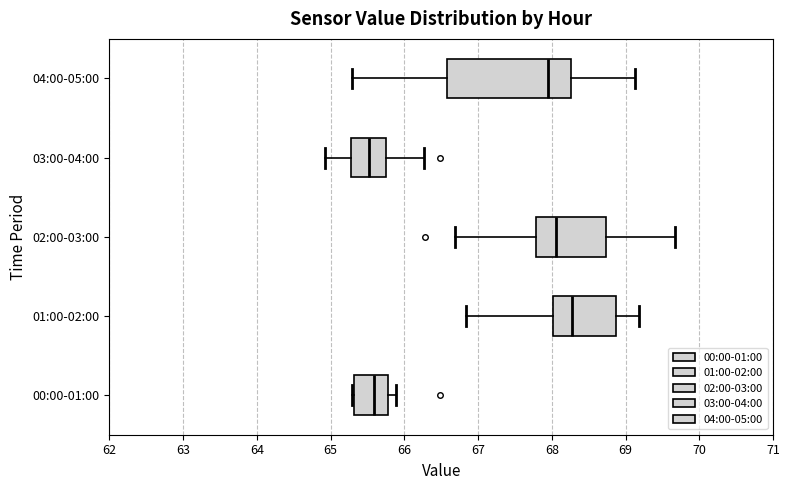

Reading bottom to top, read every box against the x-axis: the position of its median line, the range the box covers, and the ends of its whiskers. The values are not printed on the chart, so give them approximately, as read against the axis.

00:00-01:00: median 65.6, box 65.3 to 65.8, whiskers 65.3 (just left of the box's left edge) to 65.9
01:00-02:00: median 68.3, box 68.0 to 68.9, whiskers 66.8 to 69.2
02:00-03:00: median 68.1, box 67.8 to 68.7, whiskers 66.7 to 69.7
03:00-04:00: median 65.5, box 65.3 to 65.7, whiskers 64.9 to 66.3
04:00-05:00: median 68.0, box 66.6 to 68.3, whiskers 65.3 to 69.1